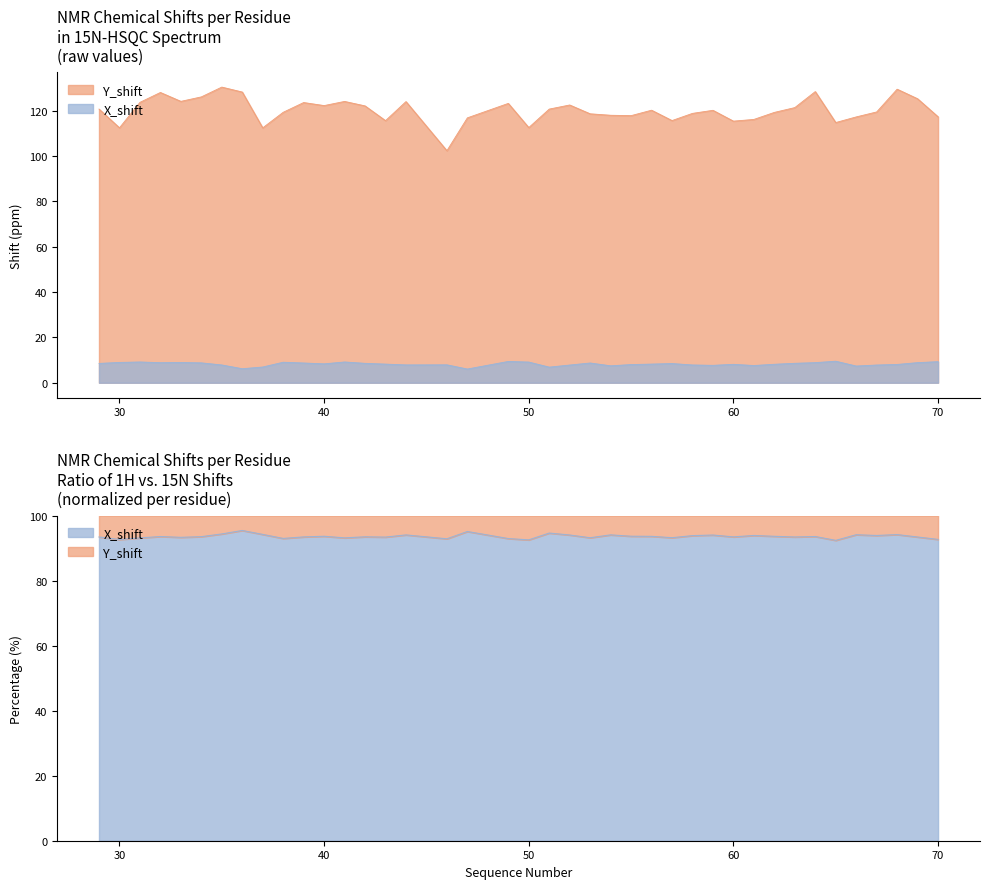

What are all the series names shown in the legend?

Y_shift, X_shift